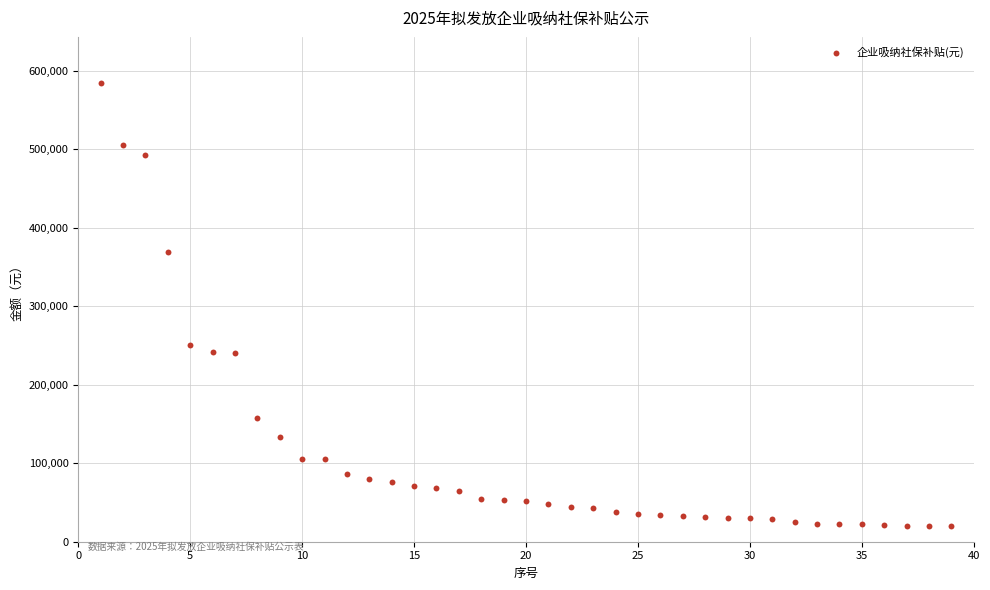

What Y value in the scatter plot is closest to 302427?

251295.6